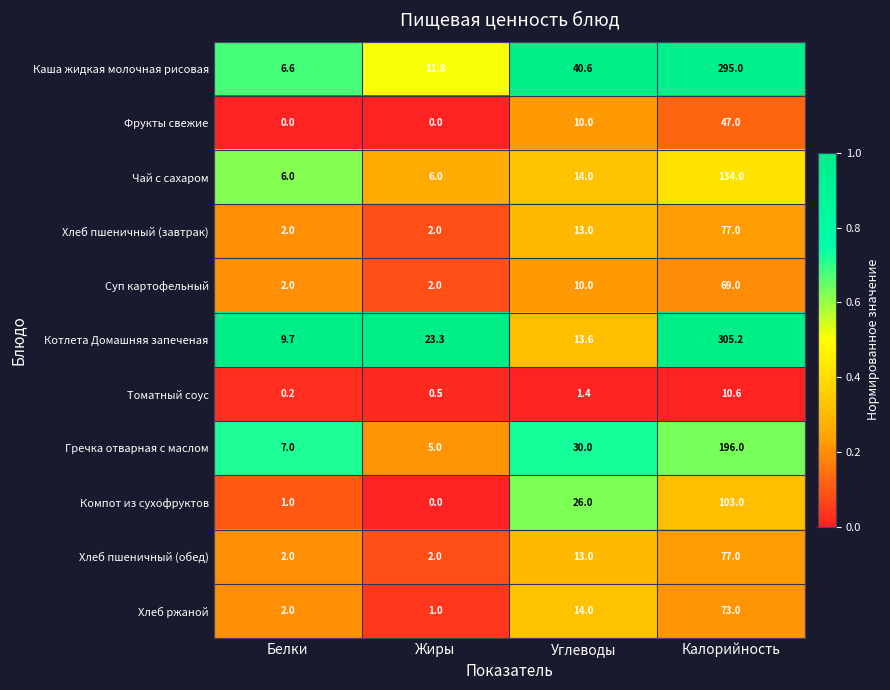

At which label is Фрукты свежие closest to 23?

Углеводы